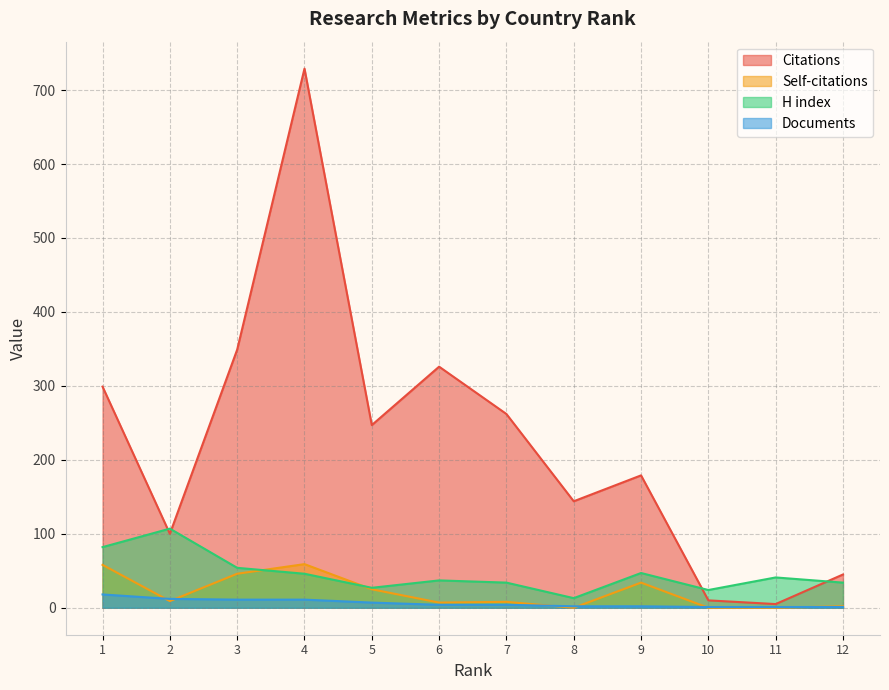

At which label does Citations first exceed 247?

1